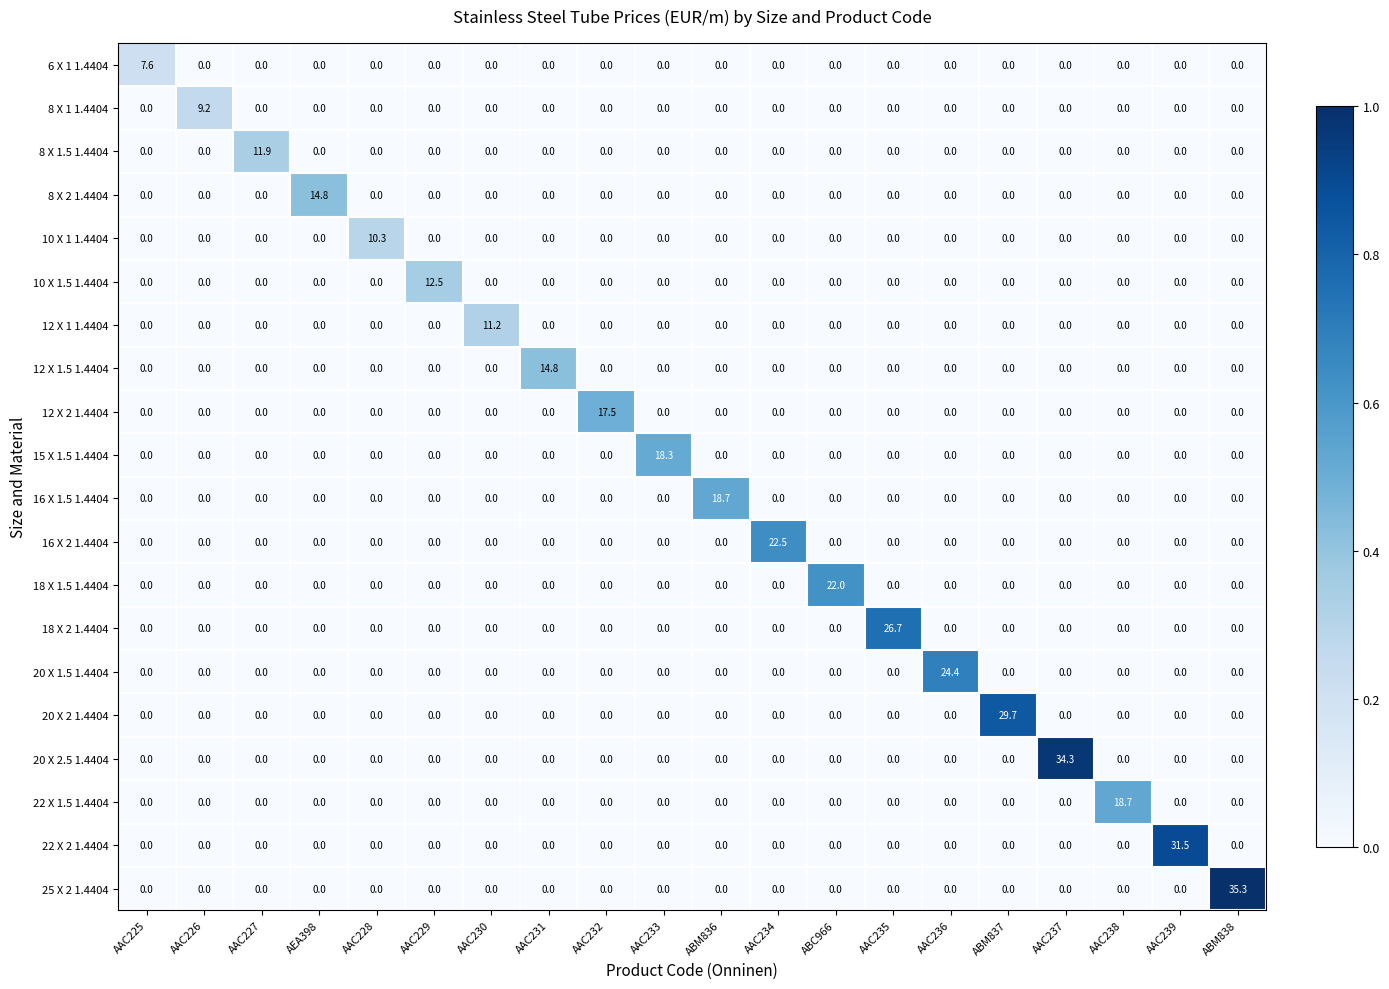

Is it true that 10 X 1.5 1.4404 equals 6.0 at AAC233?

False